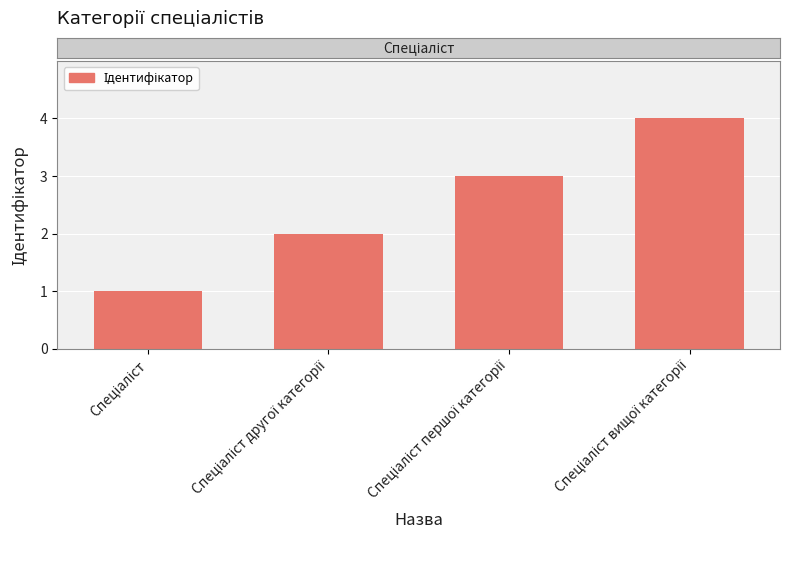

What is the difference between the maximum and minimum values?

3